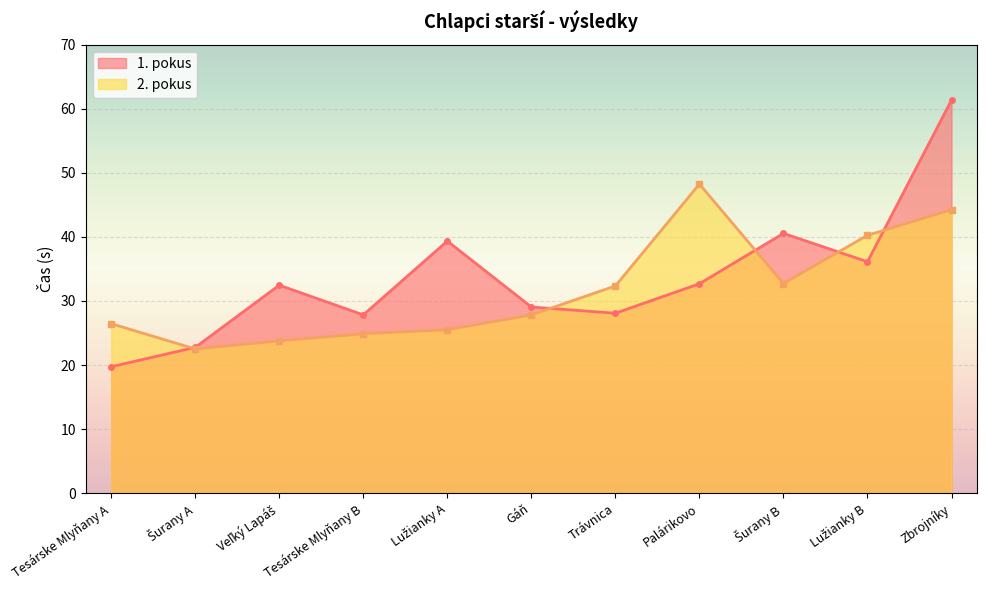

How many data points in 2. pokus are above 27?

6